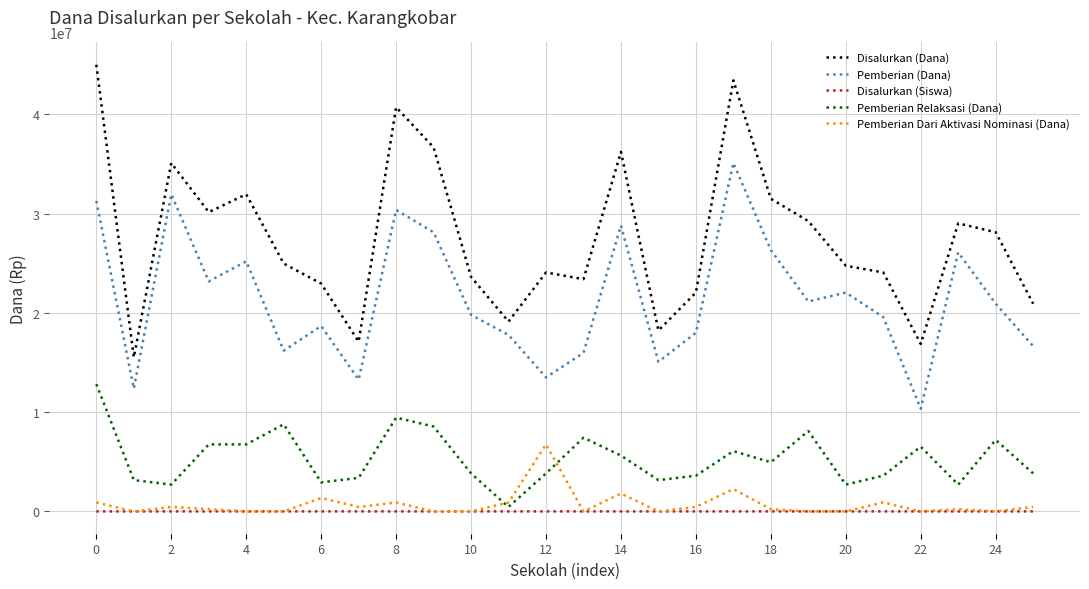

True or false: Pemberian (Dana) and Disalurkan (Dana) intersect in this chart.

False